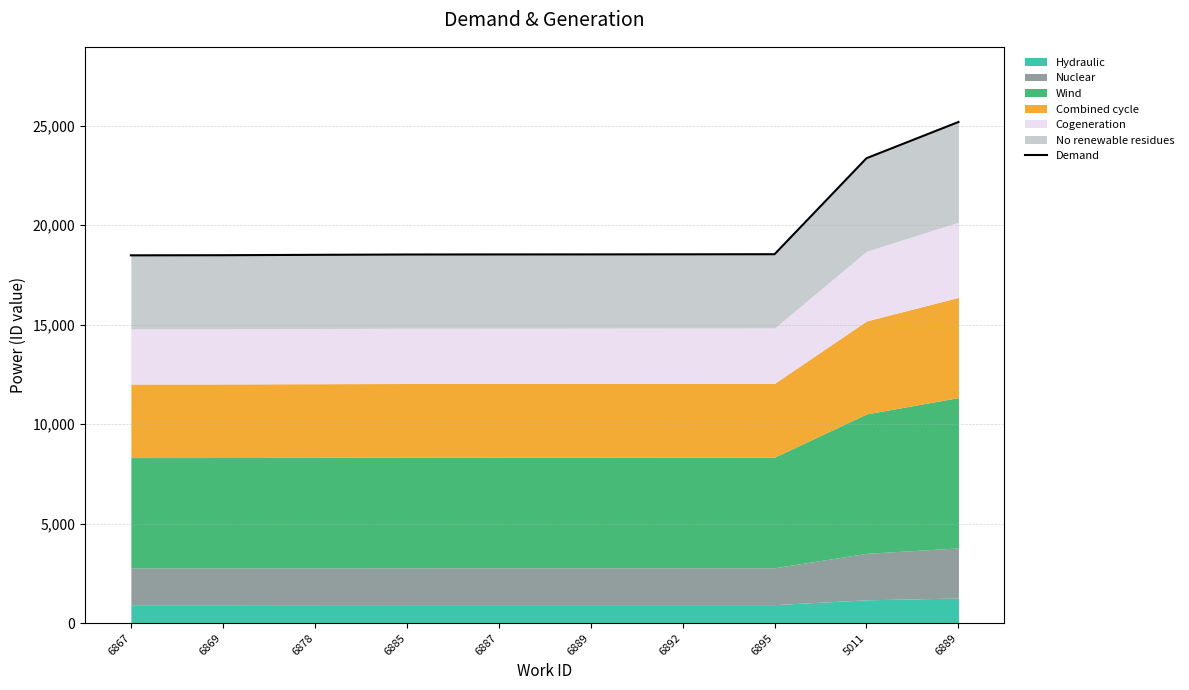

Between 6867 and 6878, which is larger?

6878